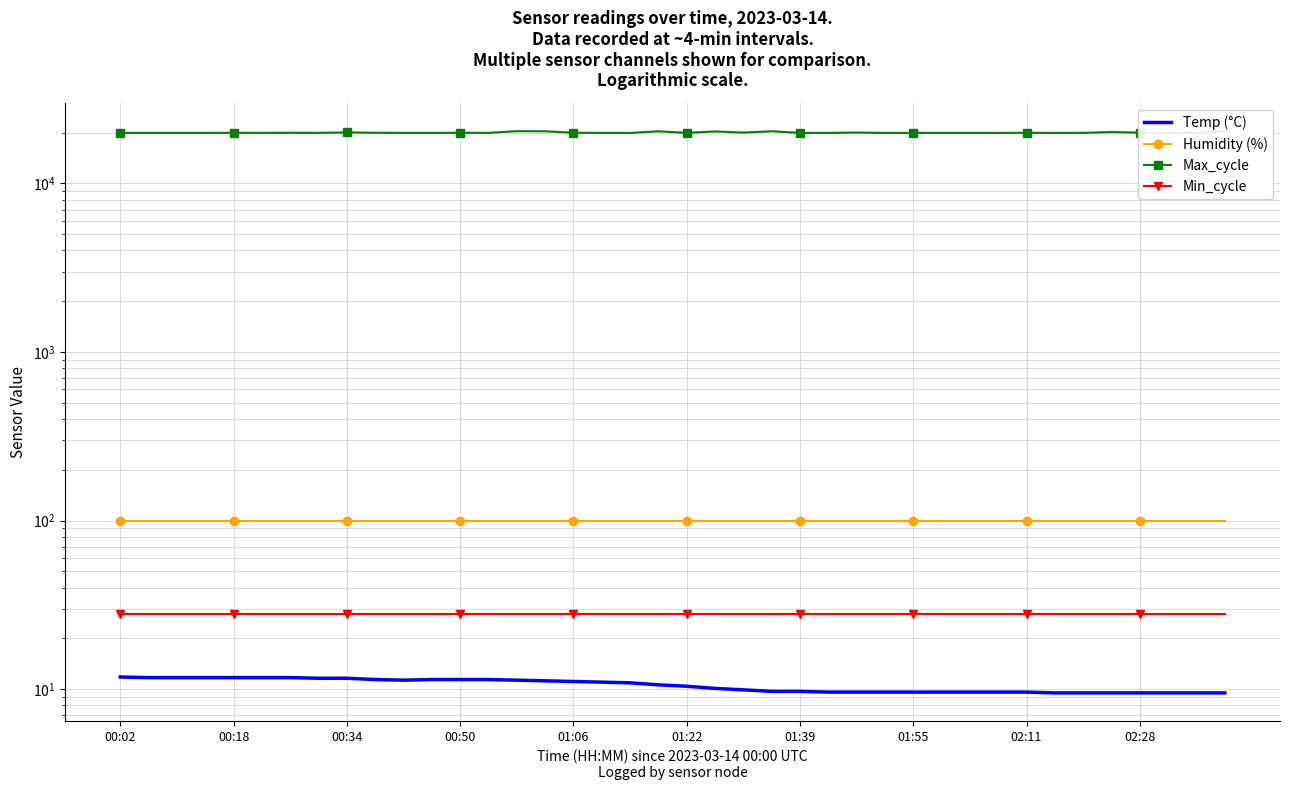

What is the sum of all Humidity (%) values?

3996.0